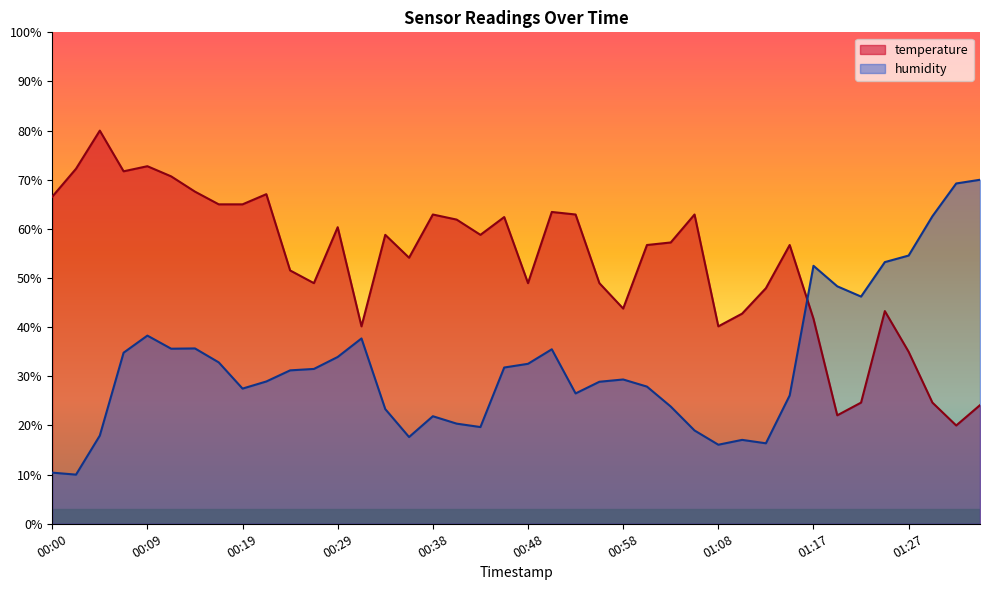

Is it true that humidity equals 96.3 at 01:27?

False